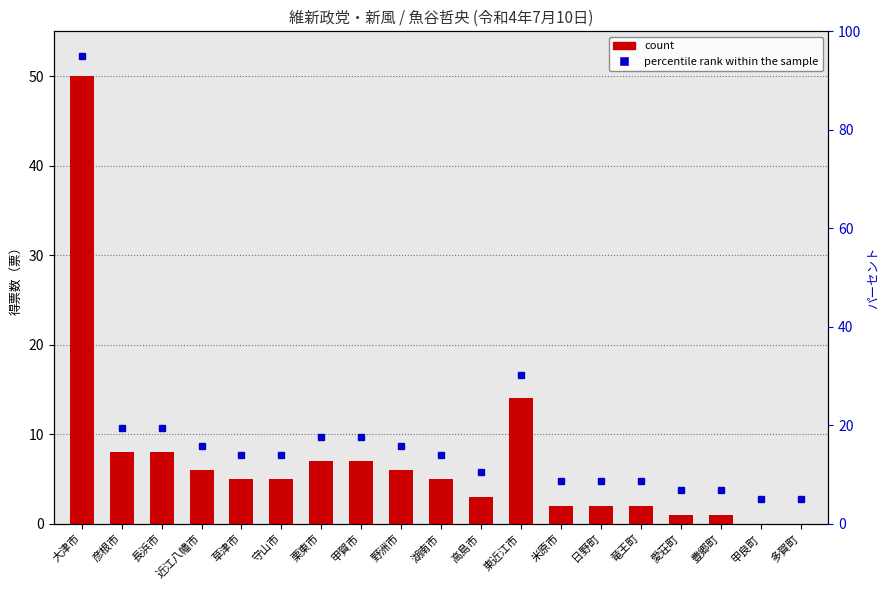

Reading left to right, what are all the values shown in this chart?

大津市=50	彦根市=8	長浜市=8	近江八幡市=6	草津市=5	守山市=5	栗東市=7	甲賀市=7	野洲市=6	湖南市=5	高島市=3	東近江市=14	米原市=2	日野町=2	竜王町=2	愛荘町=1	豊郷町=1	甲良町=0	多賀町=0